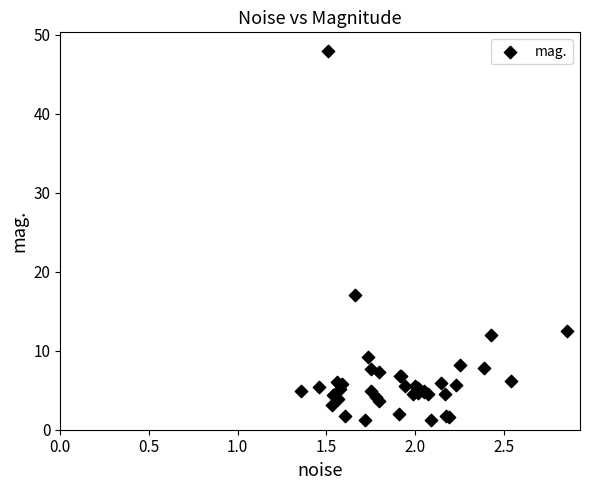

What Y value in the scatter plot is closest to 24?

17.0